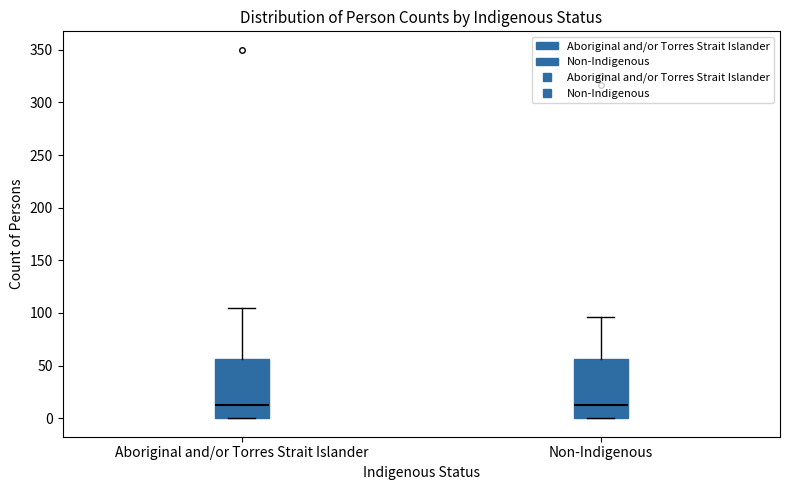

Reading left to right, read every box against the y-axis: the position of its median line, the range the box covers, and the ends of its whiskers. The values are not printed on the chart, so give them approximately, as read against the axis.

Aboriginal and/or Torres Strait Islander: median 15, box 0 to 55, whiskers 0 to 105
Non-Indigenous: median 15, box 0 to 55, whiskers 0 to 95